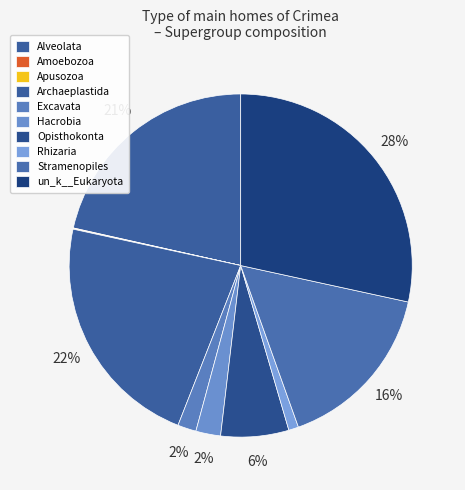

The Archaeplastida slice represents 22% of the pie. True or false?

True